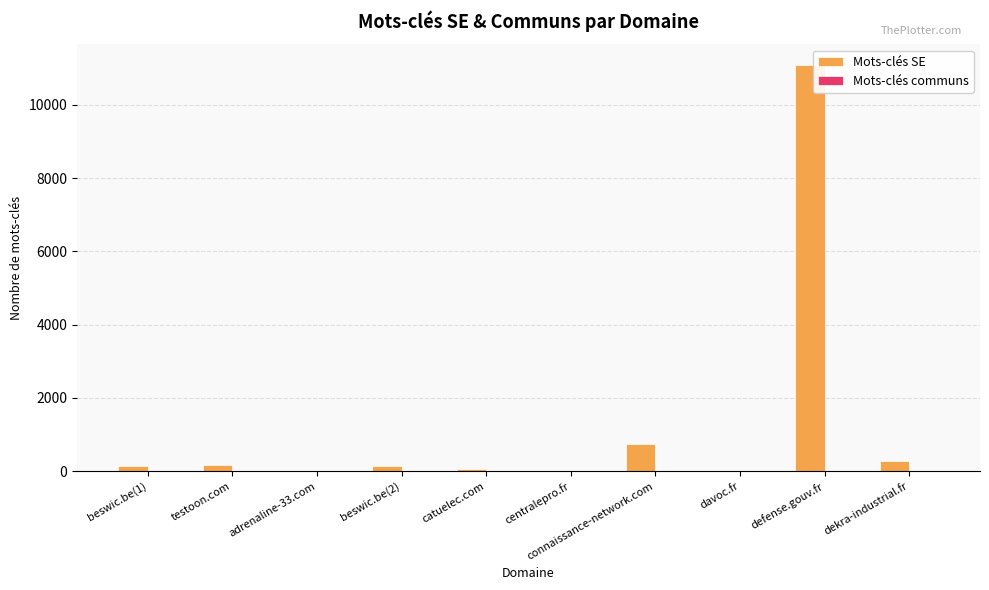

Which series has the largest total across all categories?

Mots-clés SE